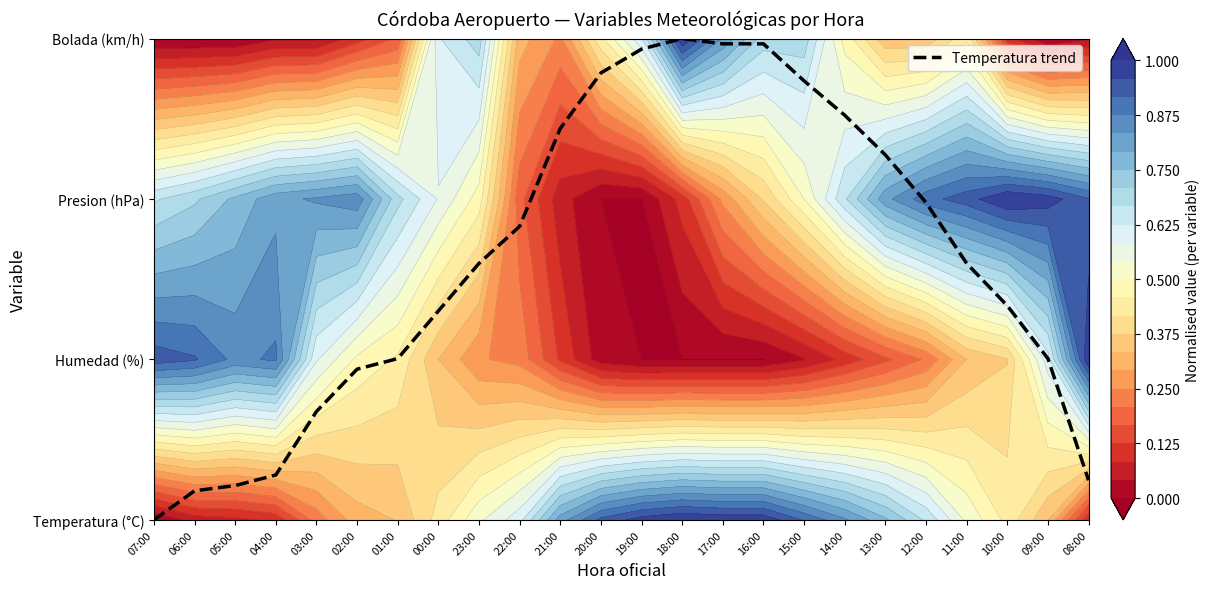

What is the sum of all values?

38.8